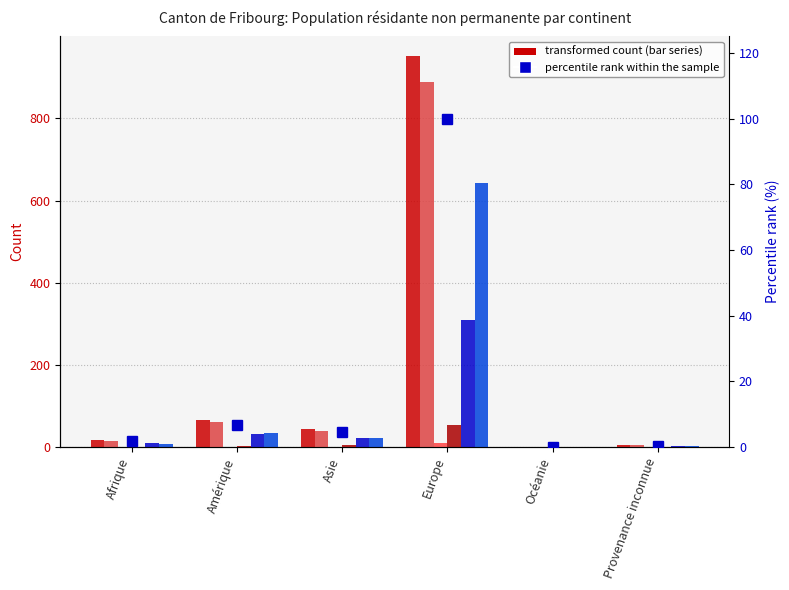

What is the difference between the maximum and minimum values in the Femmes series?

308